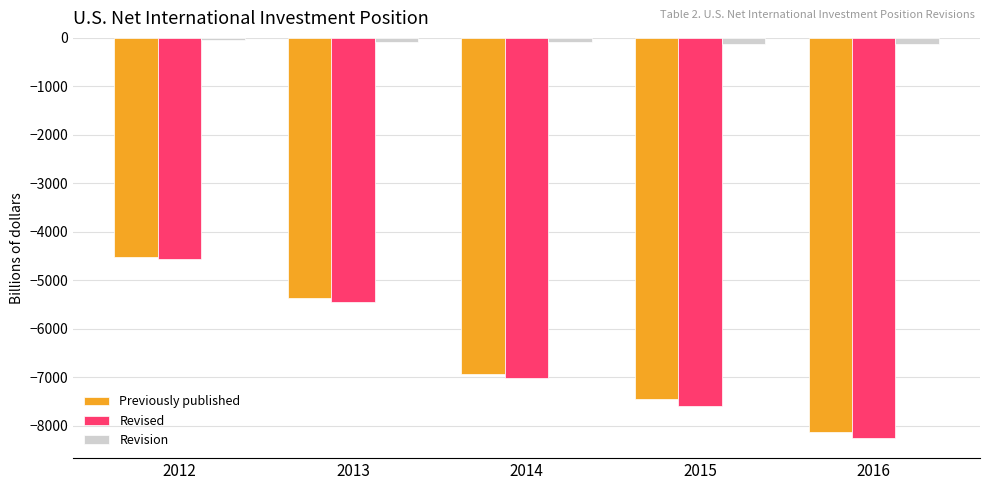

What is the total value across all series at 2014?

-14042.4